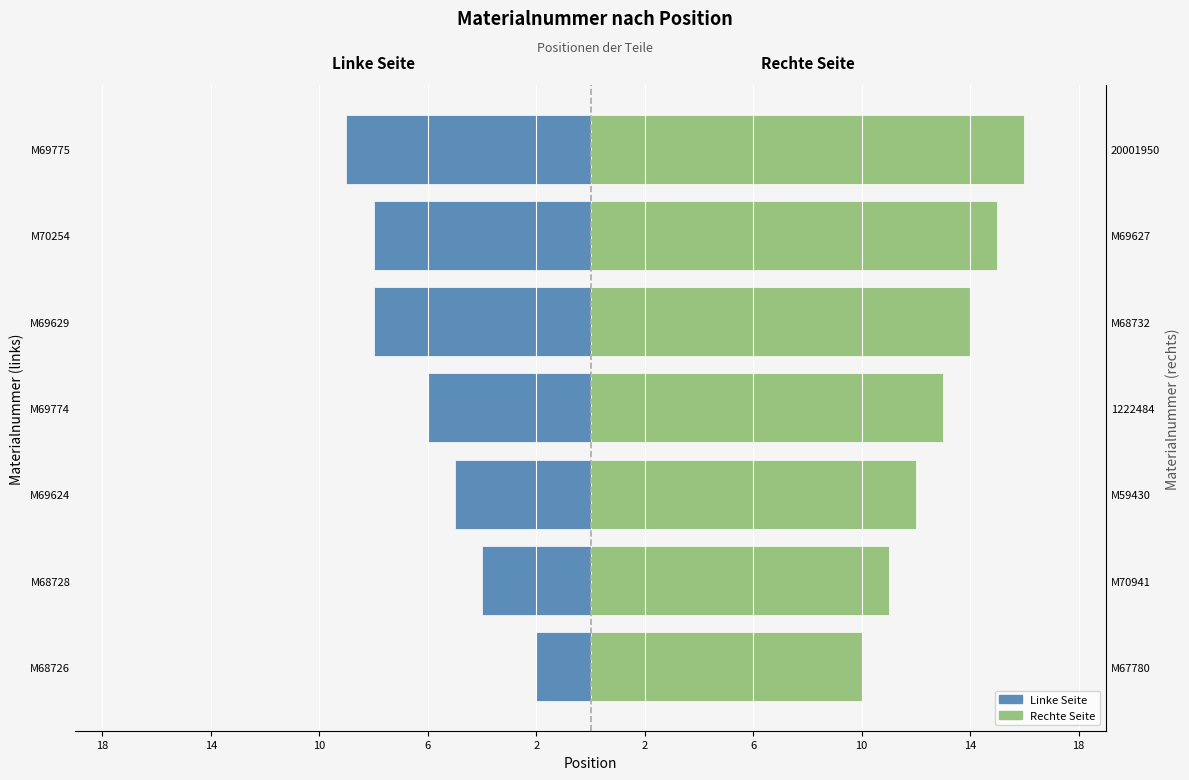

At M69624, list the series in order from largest to smallest.

Materialnummer (rechts), Materialnummer (links)